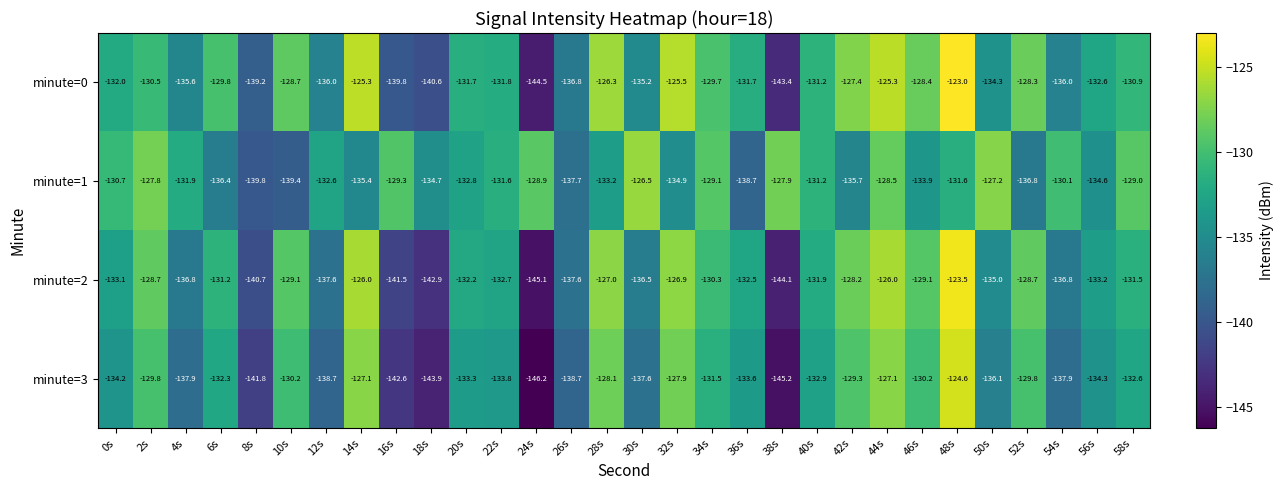

What is the difference between the highest and lowest values at 22s?

2.2